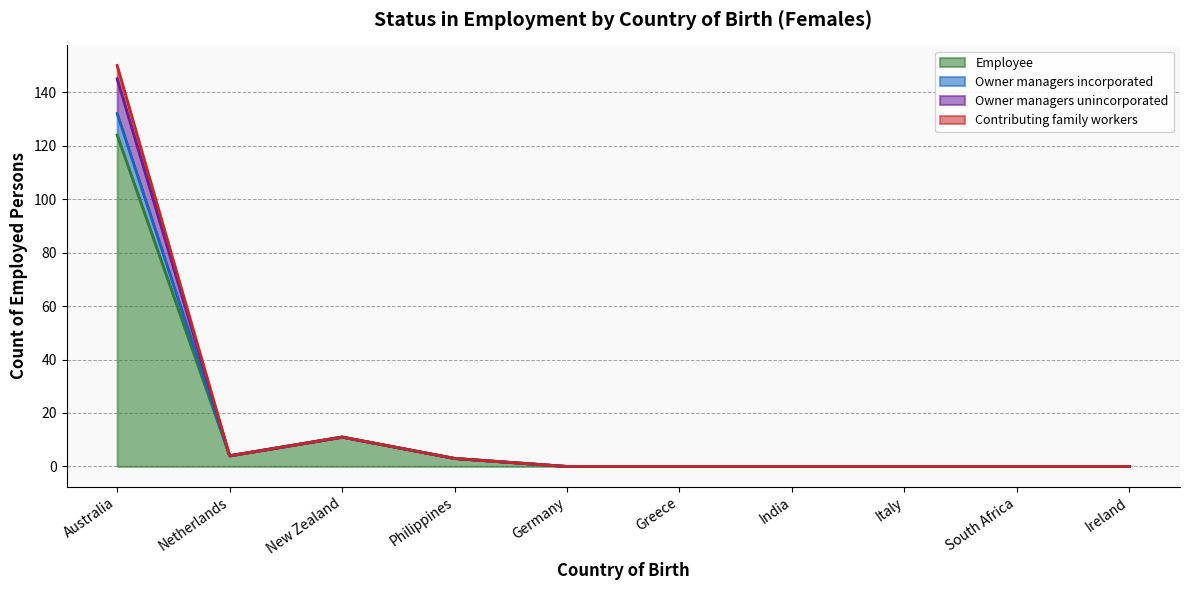

Which category has the highest value across all series?

Australia